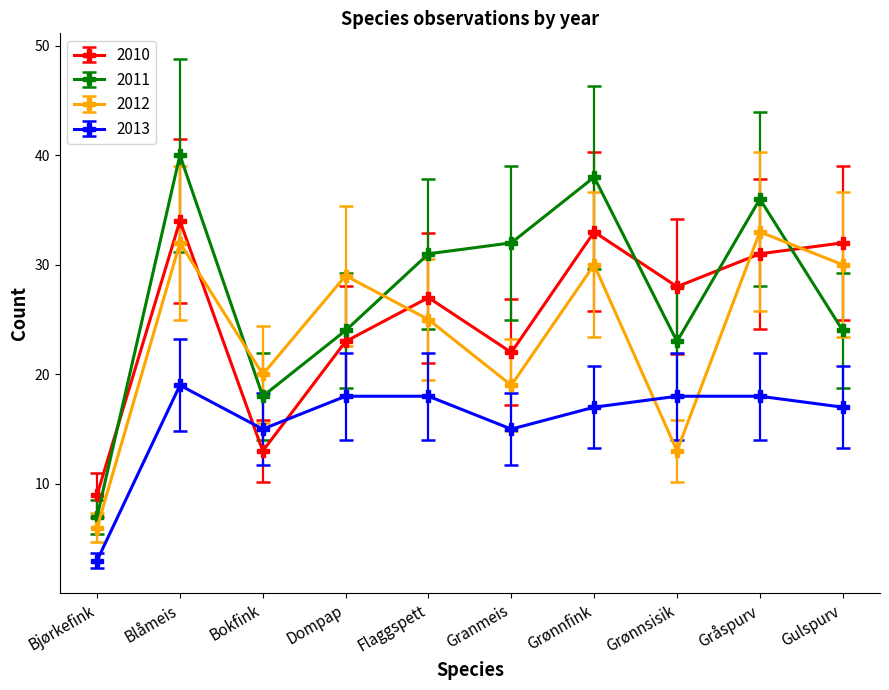

Where do 2010 and 2013 first cross each other?

Blåmeis and Bokfink